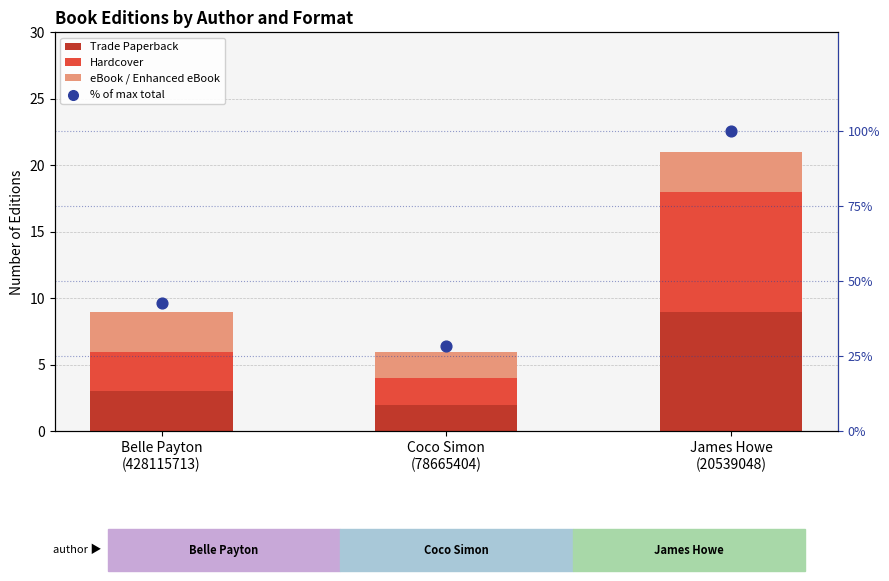

Which series reaches the maximum Y coordinate?

% of max total